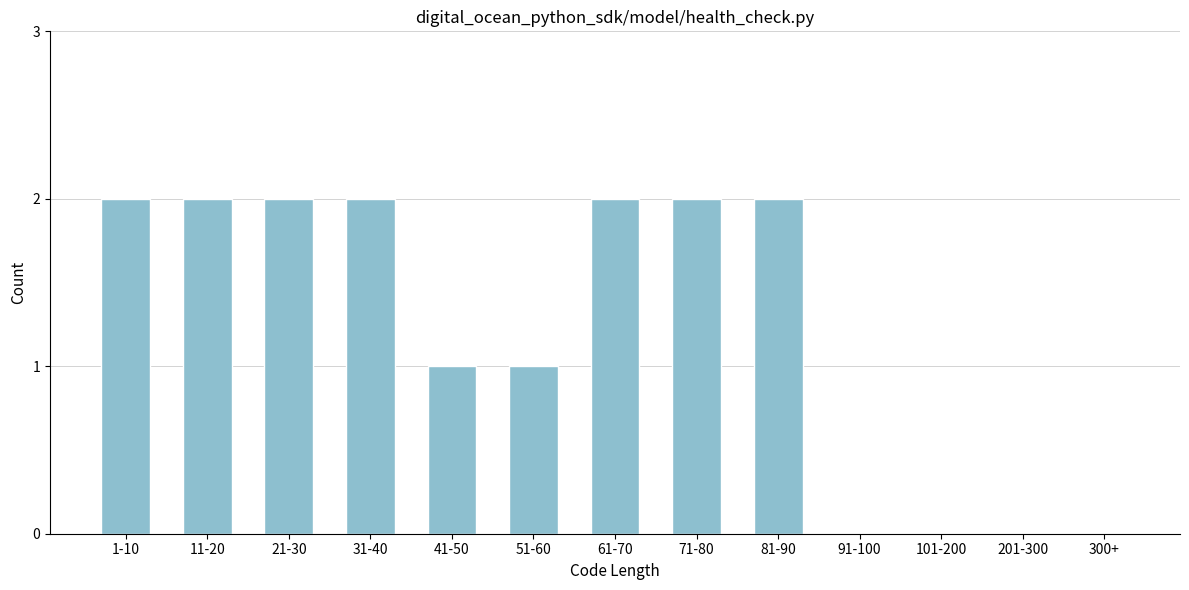

Reading left to right, extract all data points from this chart.

1-10=2	11-20=2	21-30=2	31-40=2	41-50=1	51-60=1	61-70=2	71-80=2	81-90=2	91-100=0	101-200=0	201-300=0	300+=0